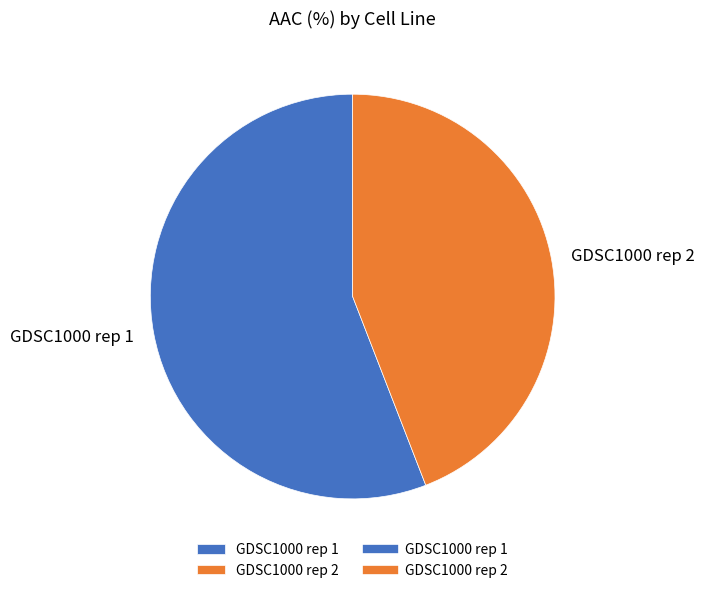

Rank the categories by value from lowest to highest.

GDSC1000 rep 2, GDSC1000 rep 1